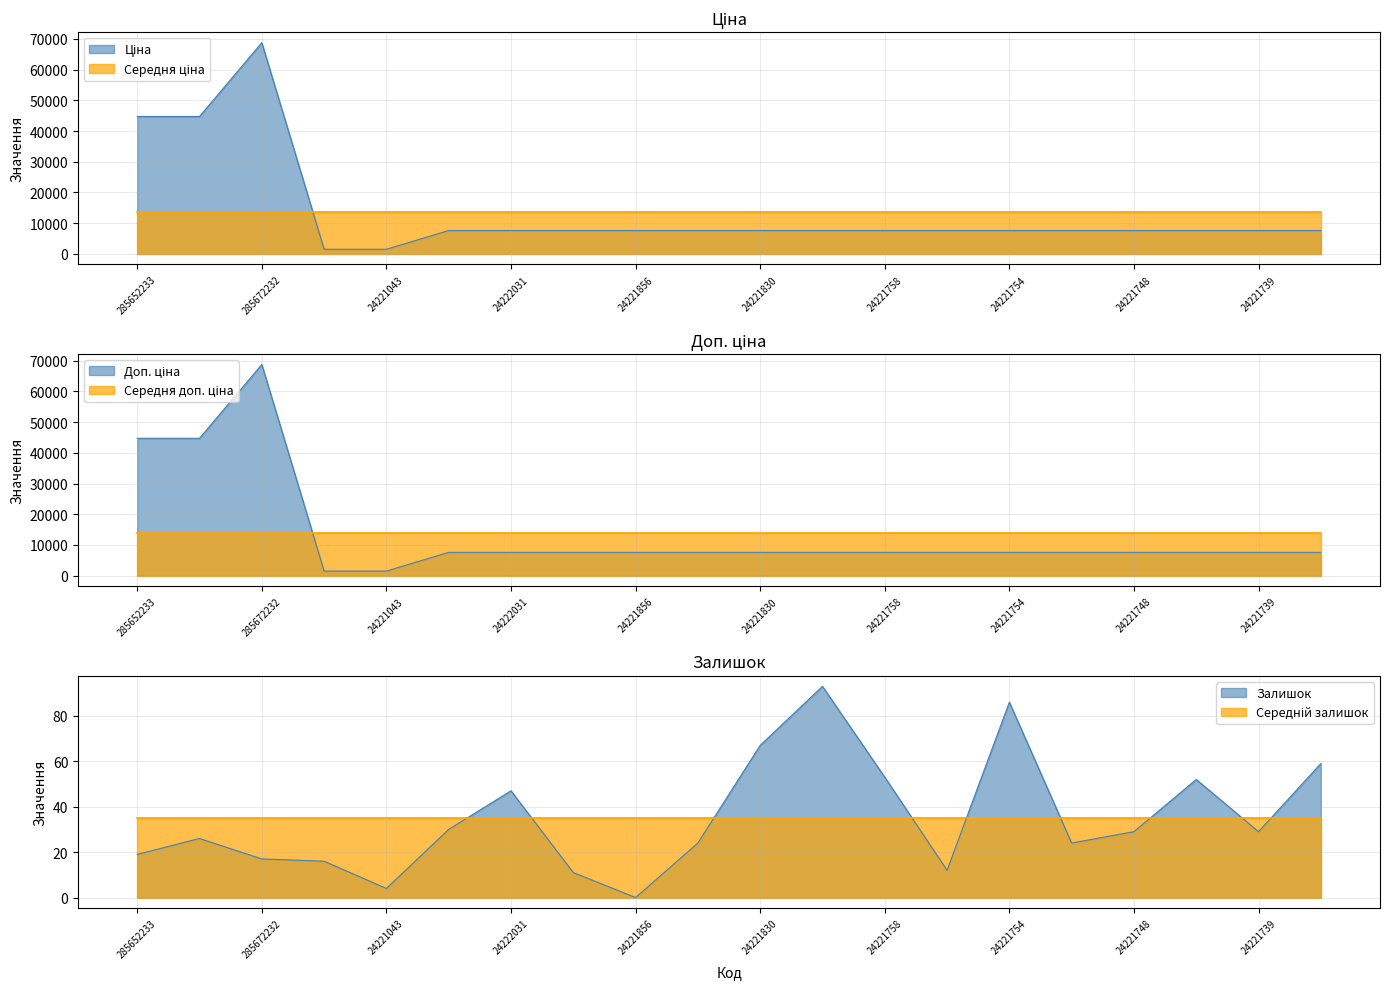

What is the label of the 7th point from the right?

24221757